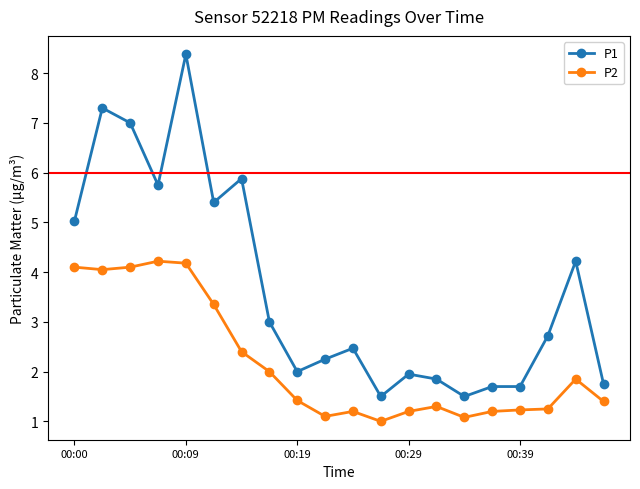

True or false: P2 and P1 cross at least once.

False